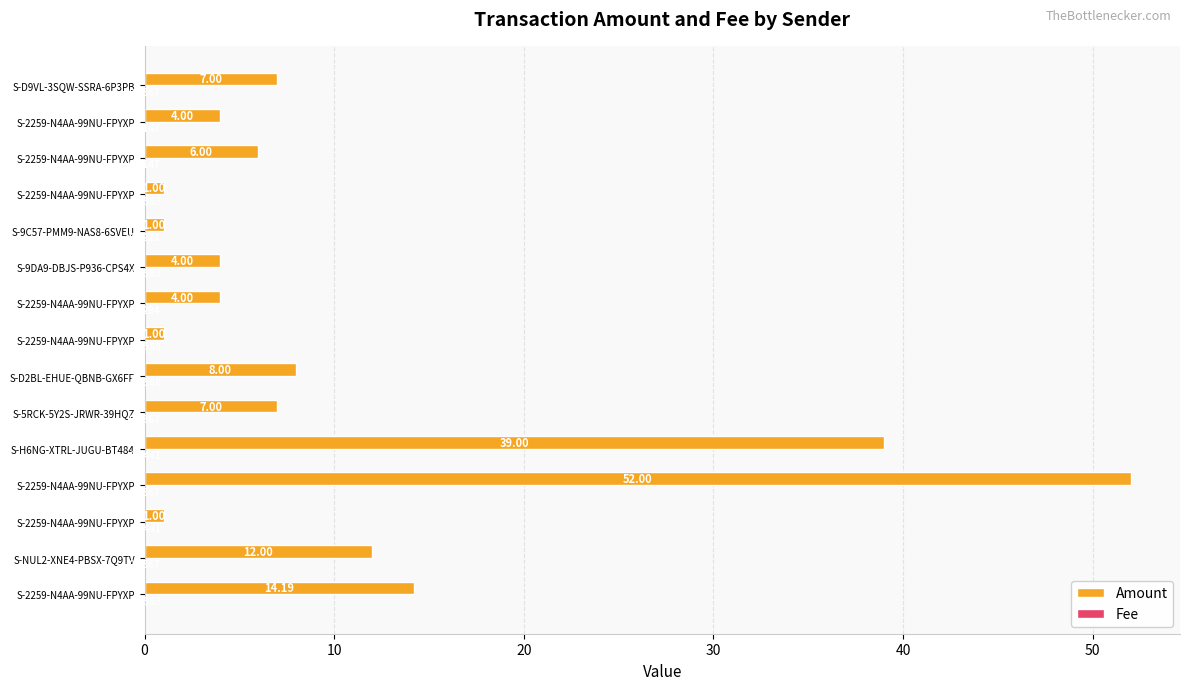

What is the difference between the maximum and minimum values in the Amount series?

51.0